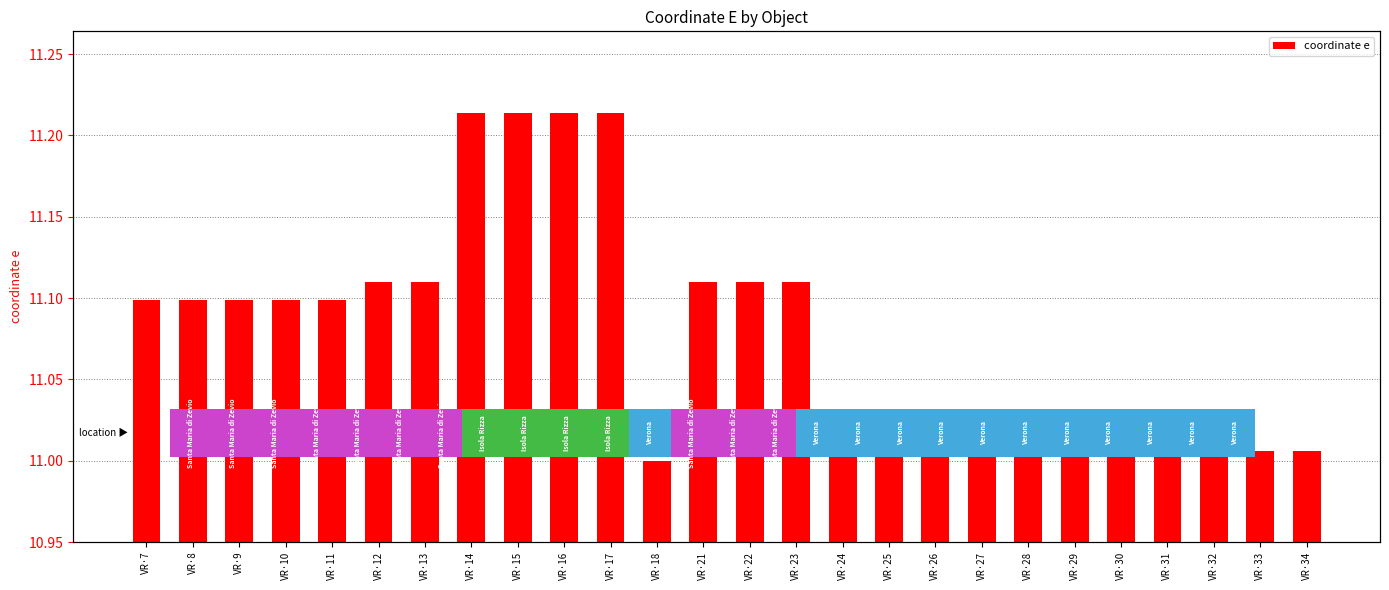

Count the number of data series in this chart.

1